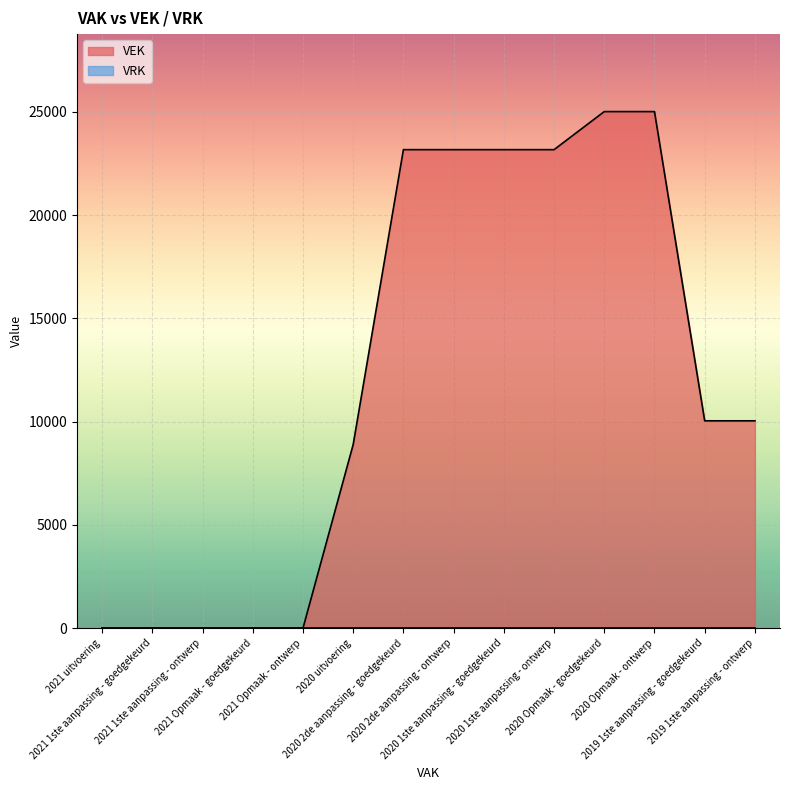

What is the difference between the maximum and second lowest values?

25018